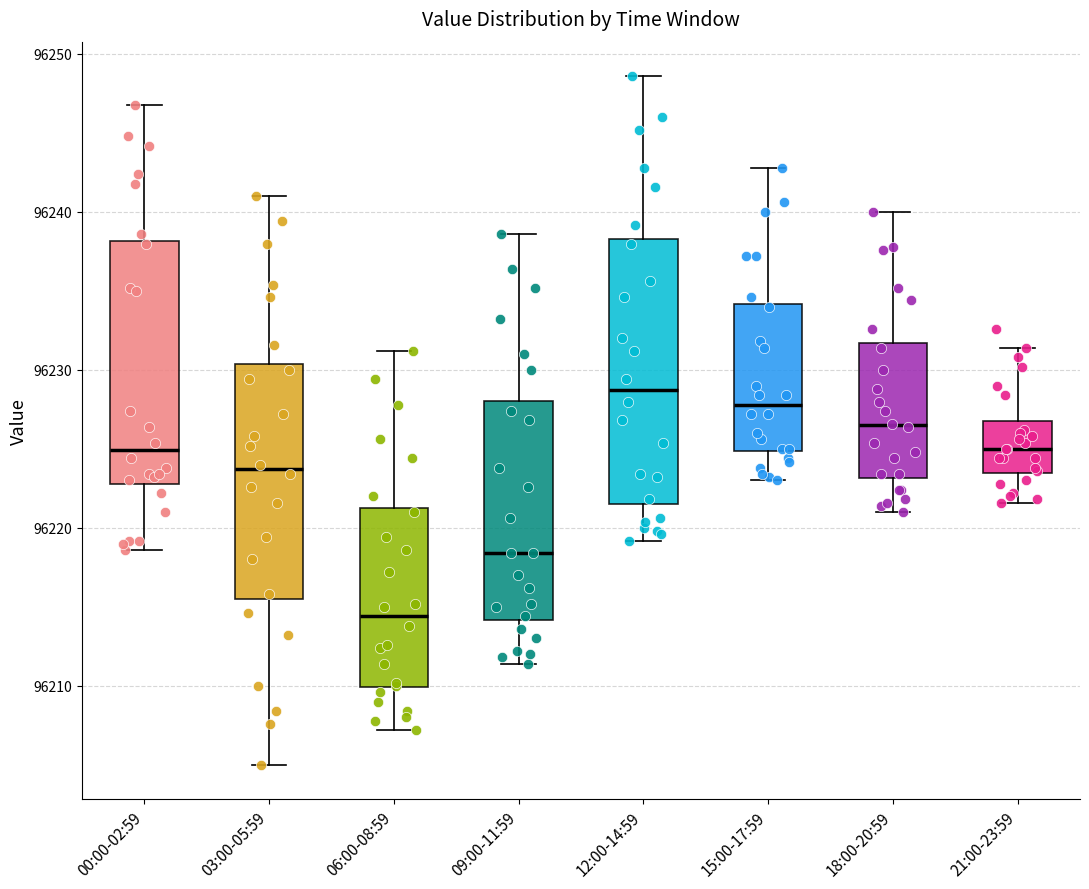

Reading left to right, read every box against the y-axis: the position of its median line, the range the box covers, and the ends of its whiskers. The values are not printed on the chart, so give them approximately, as read against the axis.

00:00-02:59: median 96225, box 96223 to 96238, whiskers 96219 to 96247
03:00-05:59: median 96224, box 96216 to 96230, whiskers 96205 to 96241
06:00-08:59: median 96214, box 96210 to 96221, whiskers 96207 to 96231
09:00-11:59: median 96218, box 96214 to 96228, whiskers 96211 to 96239
12:00-14:59: median 96229, box 96222 to 96238, whiskers 96219 to 96249
15:00-17:59: median 96228, box 96225 to 96234, whiskers 96223 to 96243
18:00-20:59: median 96227, box 96223 to 96232, whiskers 96221 to 96240
21:00-23:59: median 96225, box 96223 to 96227, whiskers 96222 to 96231